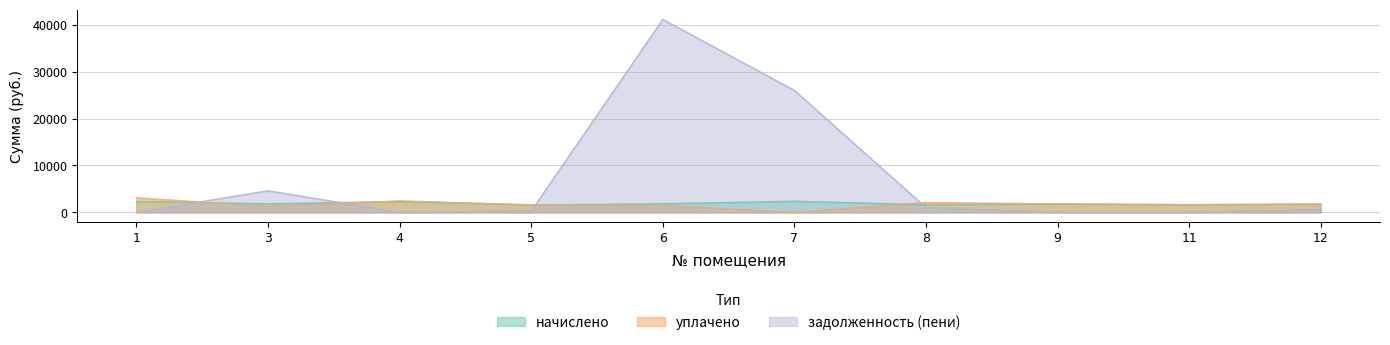

At which label does начислено first exceed 1814?

1